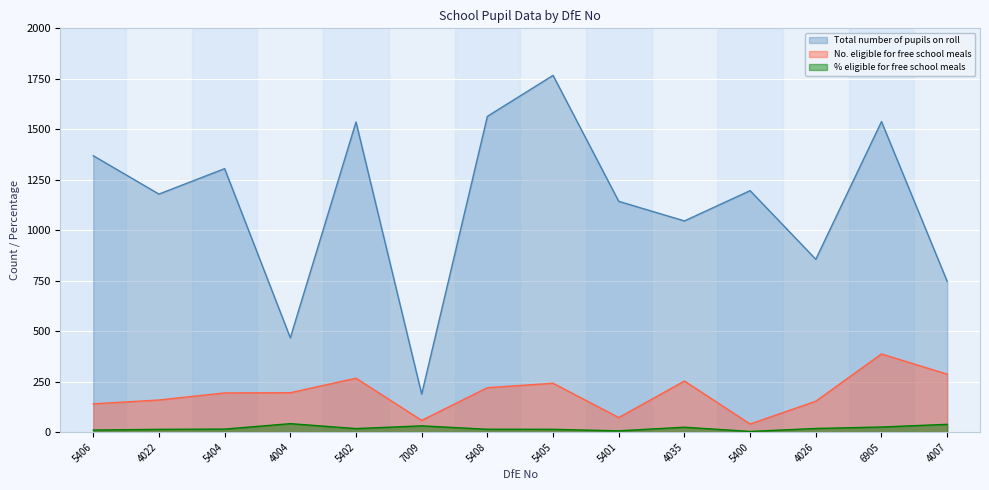

The No. eligible for free school meals series shows 220.0 at 5408. True or false?

True